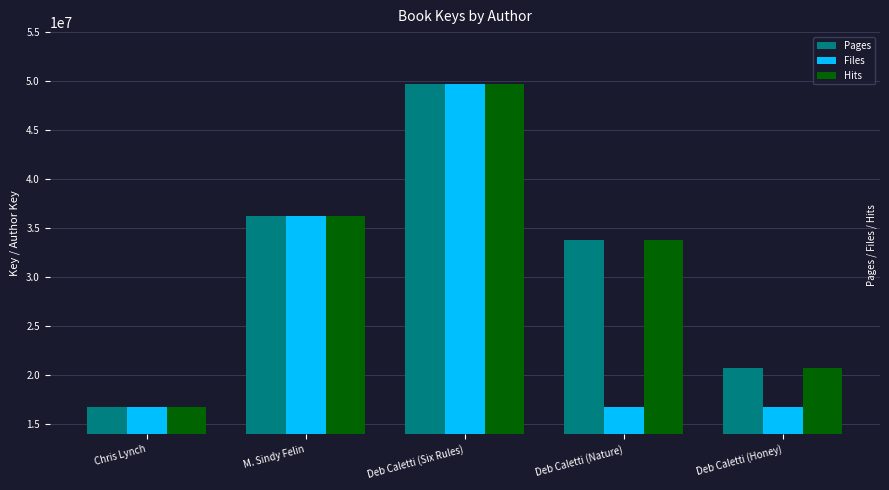

Rank the categories by Hits value from highest to lowest.

Deb Caletti (Six Rules), M. Sindy Felin, Deb Caletti (Nature), Deb Caletti (Honey), Chris Lynch